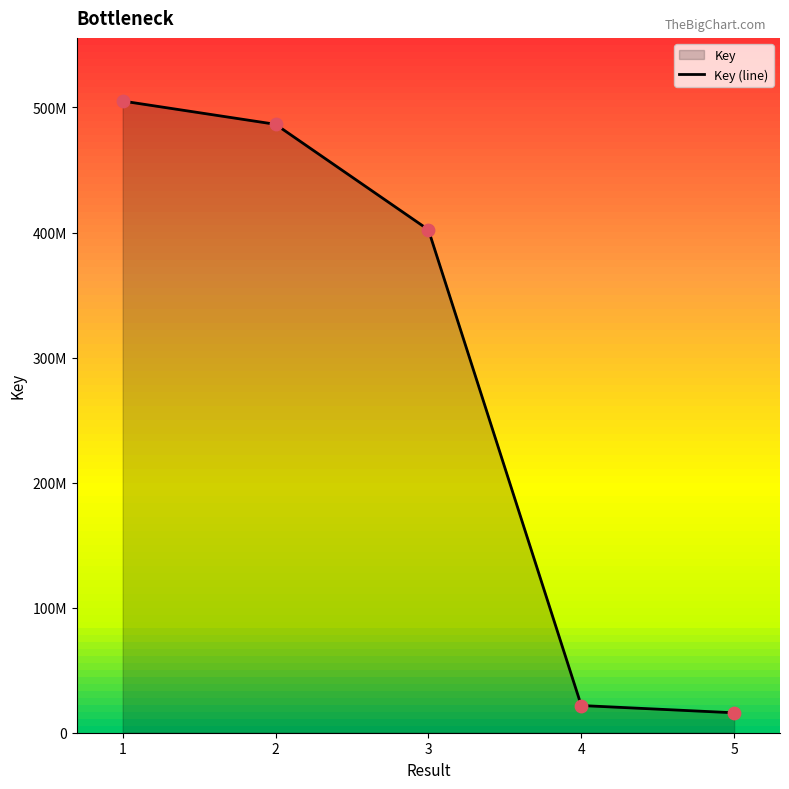

Which has a higher value, 5 or 4?

4